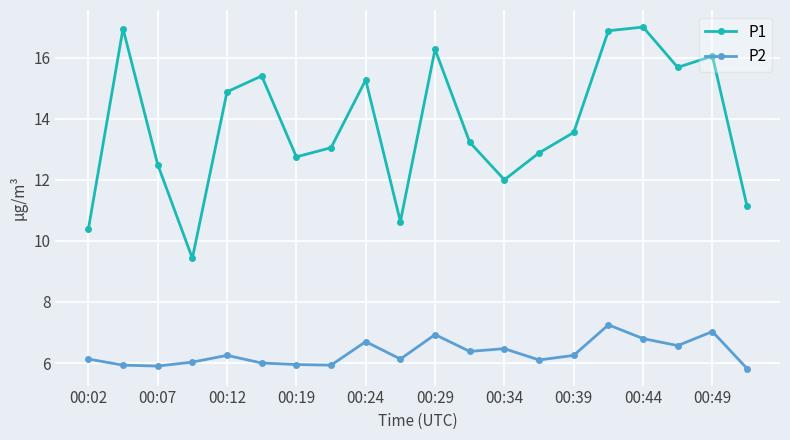

At how many categories does at least one series exceed 11?

17